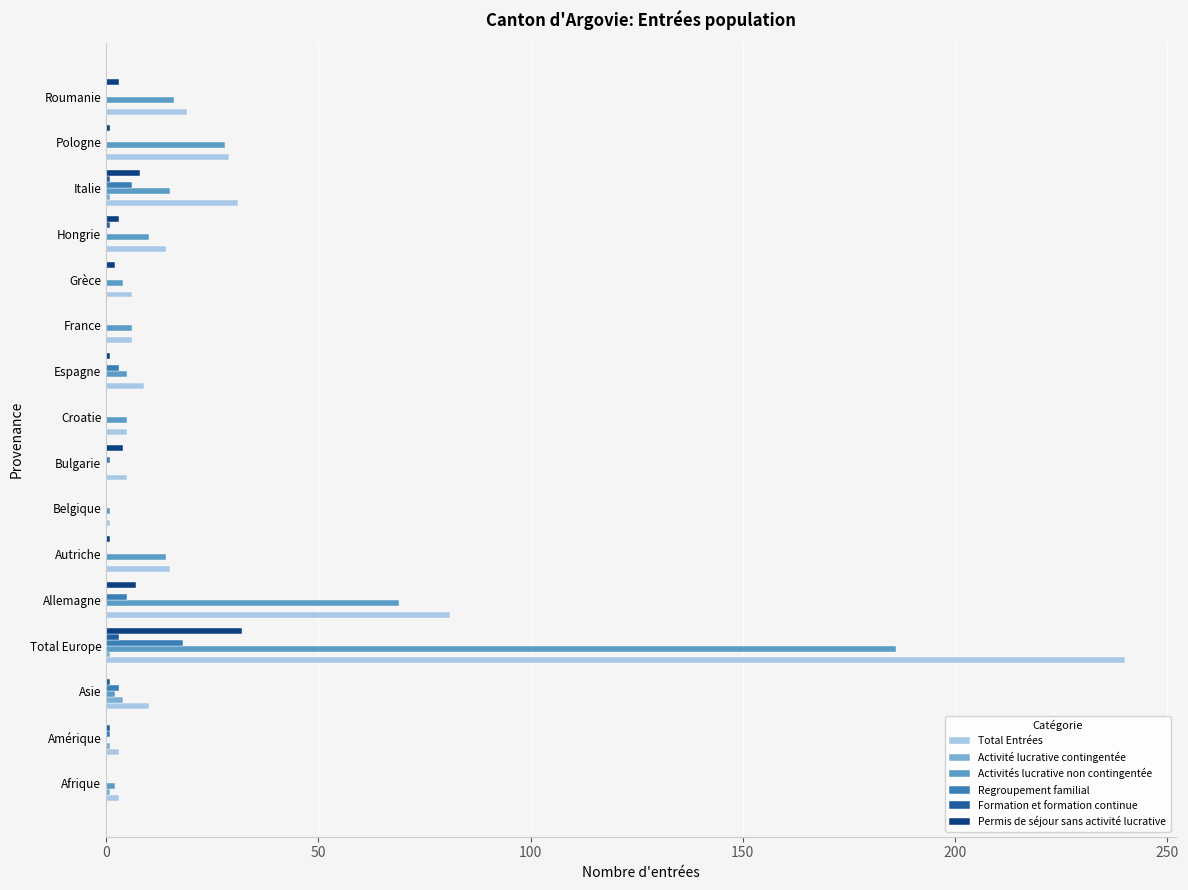

At which category is the sum across all series the highest?

Total Europe